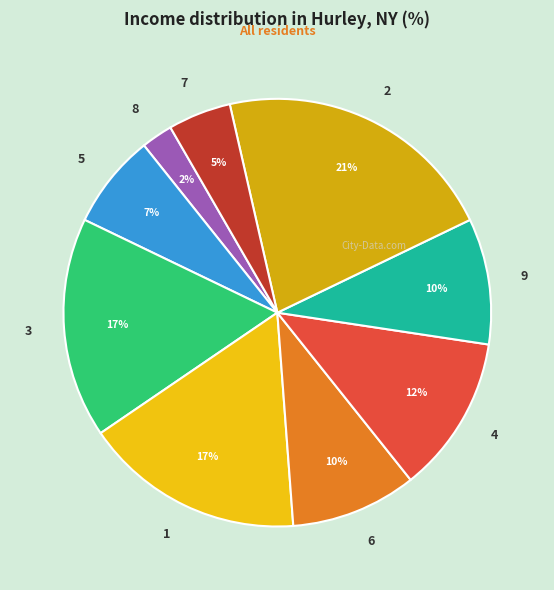

The 8 slice represents 16% of the pie. True or false?

False